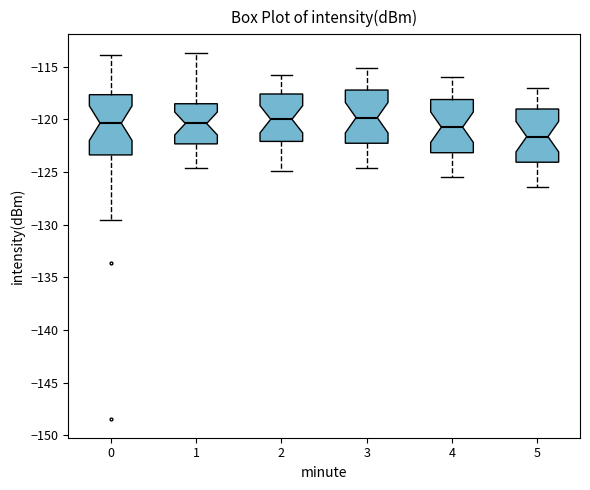

Comparing the boxes themselves (not the whiskers), which one is the tallest?

0